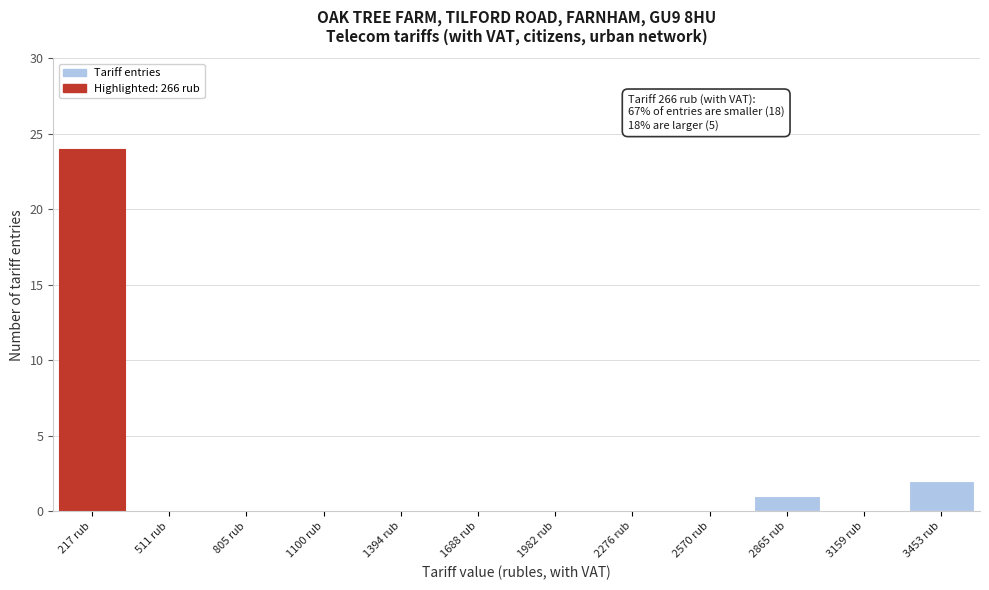

Reading right to left, list all the values displayed in this chart.

3453 rub=2	3159 rub=0	2865 rub=1	2570 rub=0	2276 rub=0	1982 rub=0	1688 rub=0	1394 rub=0	1100 rub=0	805 rub=0	511 rub=0	217 rub=24